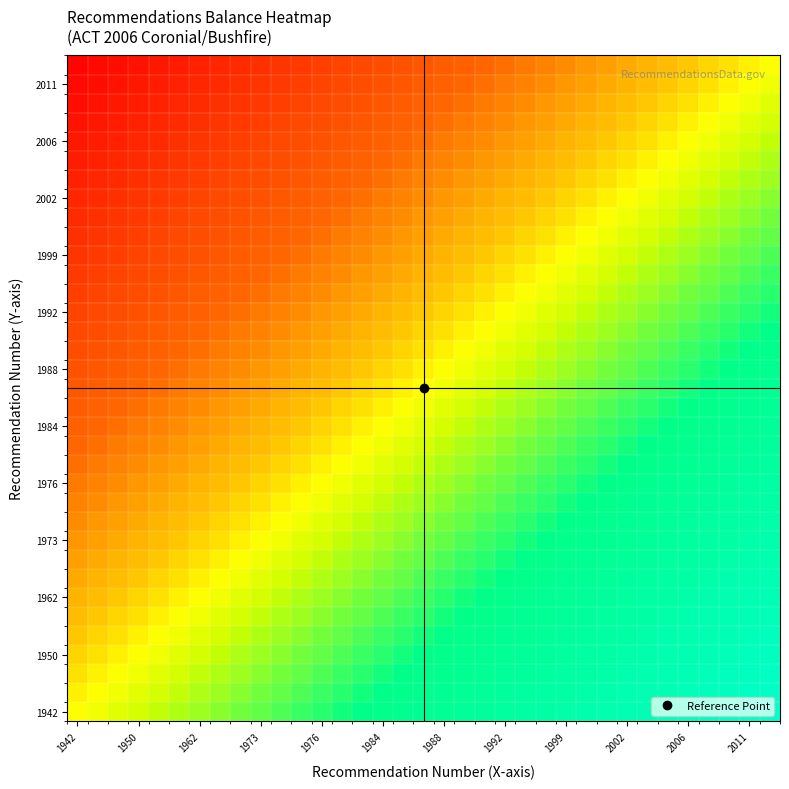

What is the greatest value displayed?

1.0